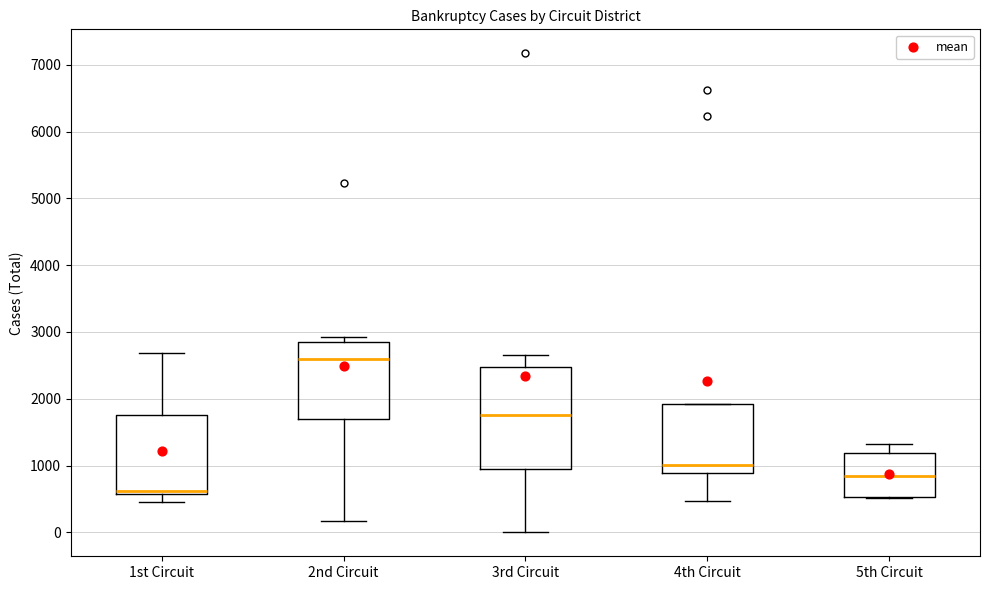

Reading left to right, transcribe this box plot: for each box, give where its median line is, the range the box spans, and where its two whiskers end, as read against the y-axis. The values are not printed on the chart, so give them approximately, as read against the axis.

1st Circuit: median 600 (just above the box's lower edge), box 600 to 1800, whiskers 500 to 2700
2nd Circuit: median 2600, box 1700 to 2900, whiskers 200 to 2900 (just above the box's upper edge)
3rd Circuit: median 1800, box 900 to 2500, whiskers 0 to 2700
4th Circuit: median 1000, box 900 to 1900, whiskers 500 to 1900
5th Circuit: median 800, box 500 to 1200, whiskers 500 to 1300